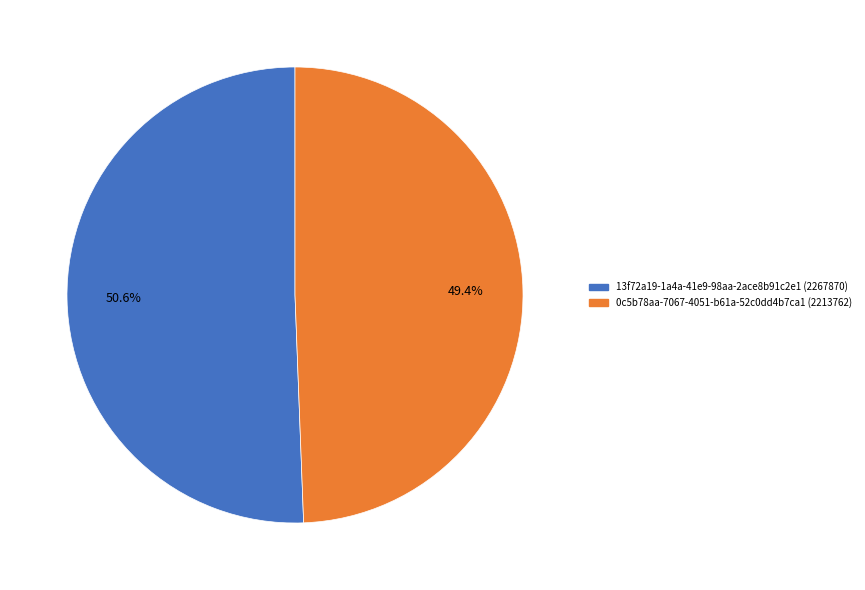

Is there any slice that represents more than half of the pie?

Yes